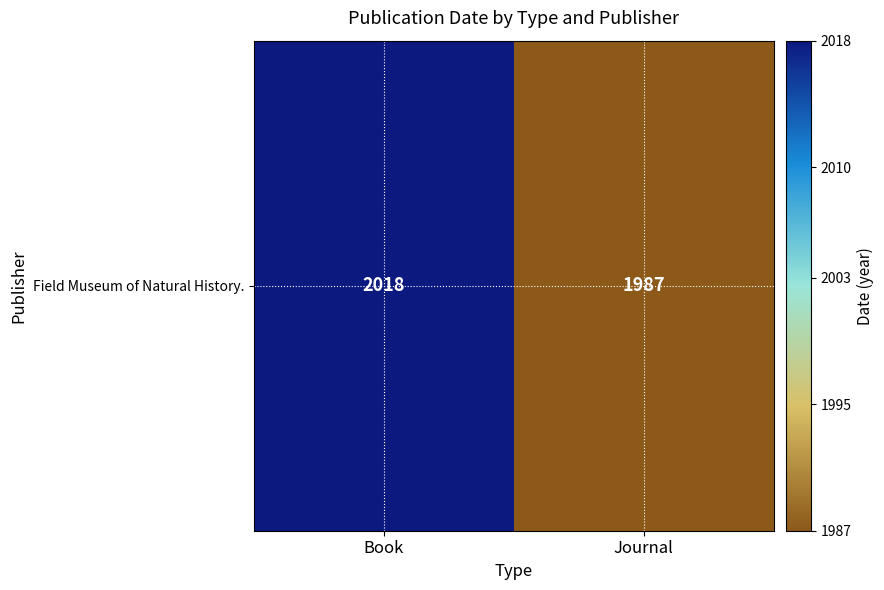

What is the smallest value displayed?

1987